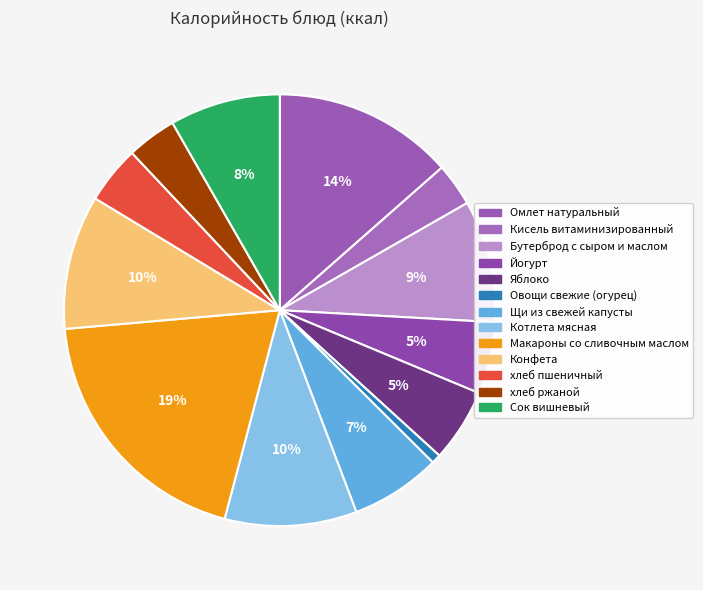

To the nearest percent, what portion does Омлет натуральный represent?

14%